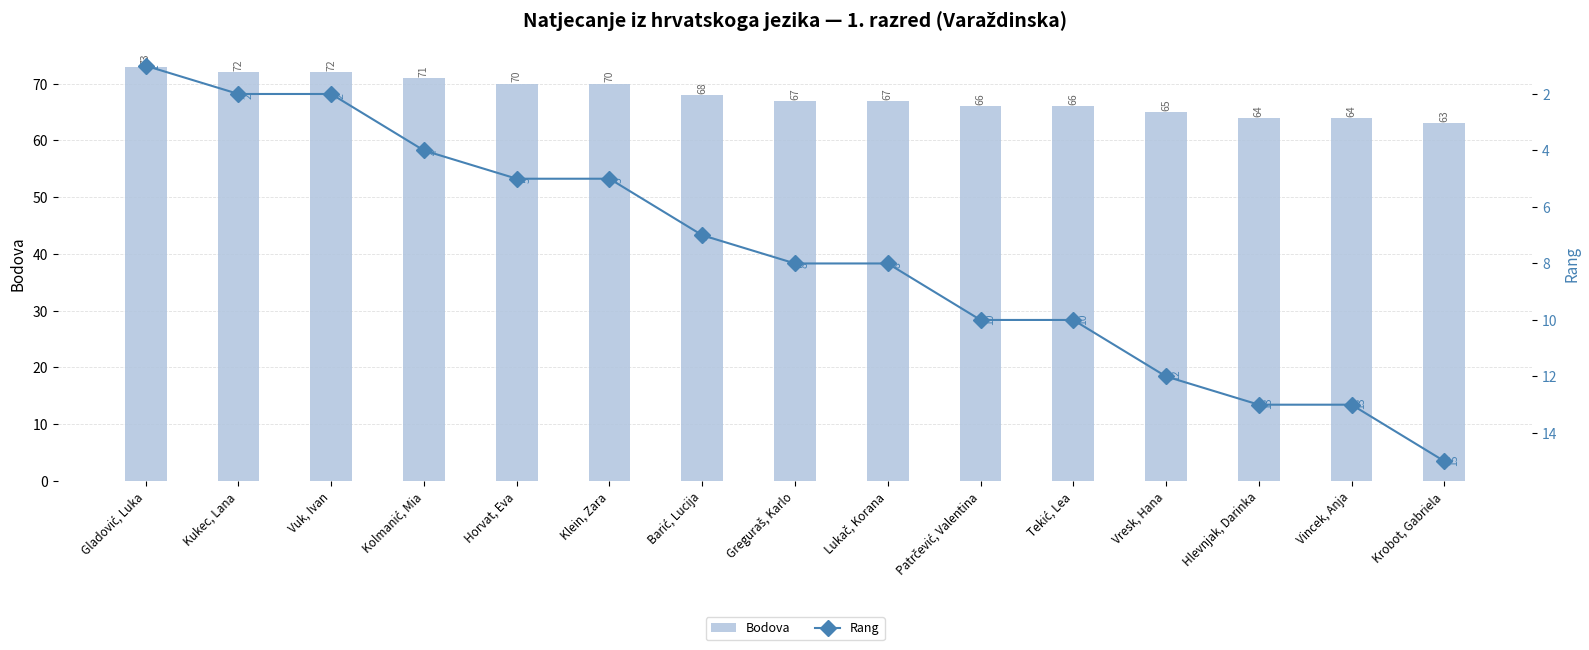

How many data points does each series have?

15